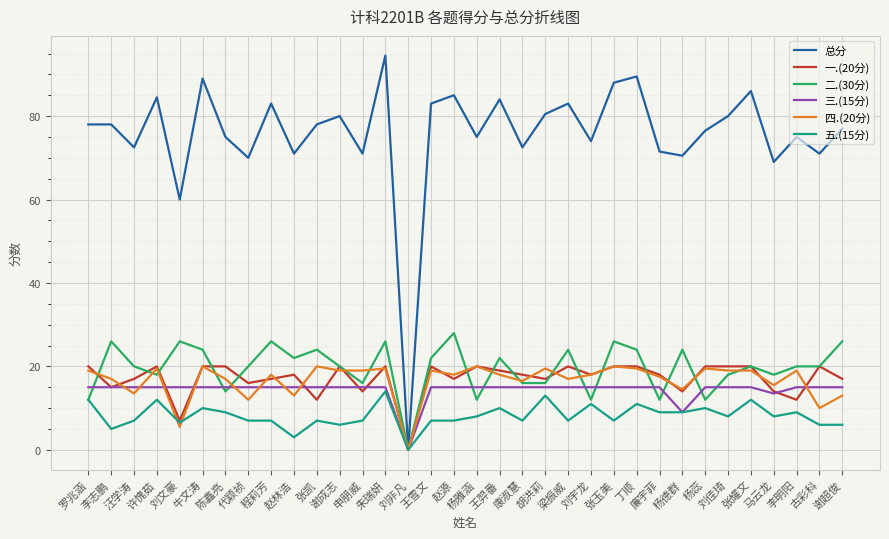

Read the 总分 value at 刘文豪.

60.0